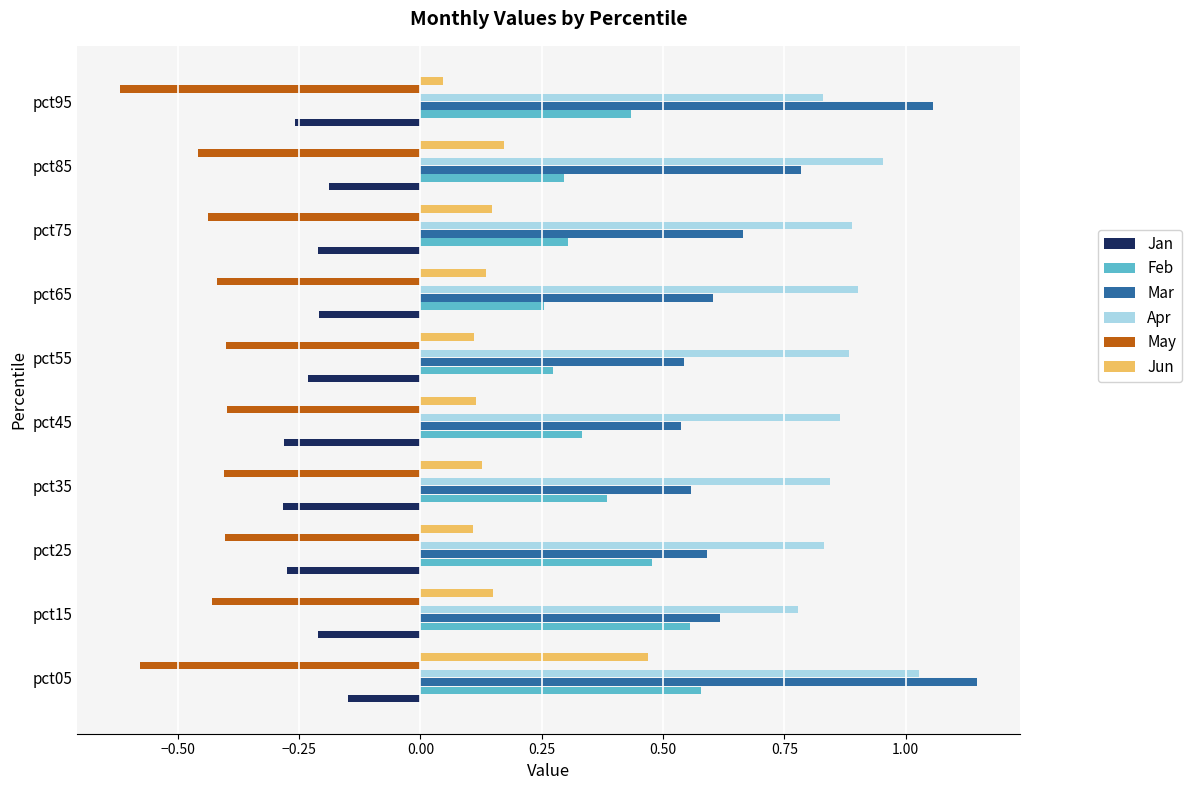

What is the difference between the highest and lowest values at pct25?

1.2